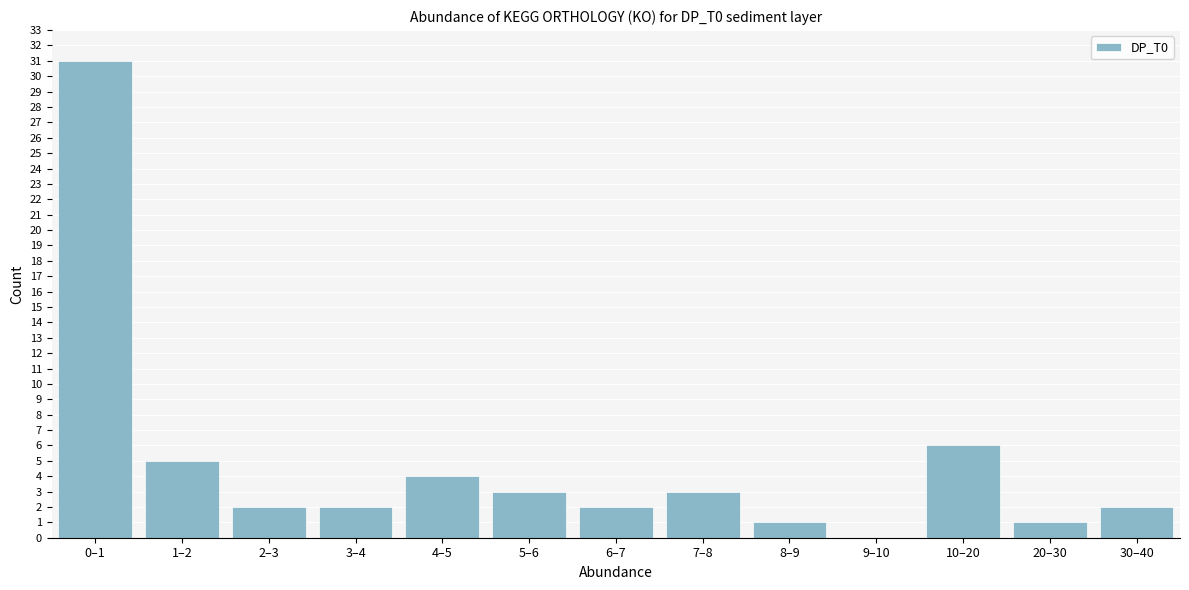

Reading right to left, list all the values displayed in this chart.

30–40=2	20–30=1	10–20=6	9–10=0	8–9=1	7–8=3	6–7=2	5–6=3	4–5=4	3–4=2	2–3=2	1–2=5	0–1=31